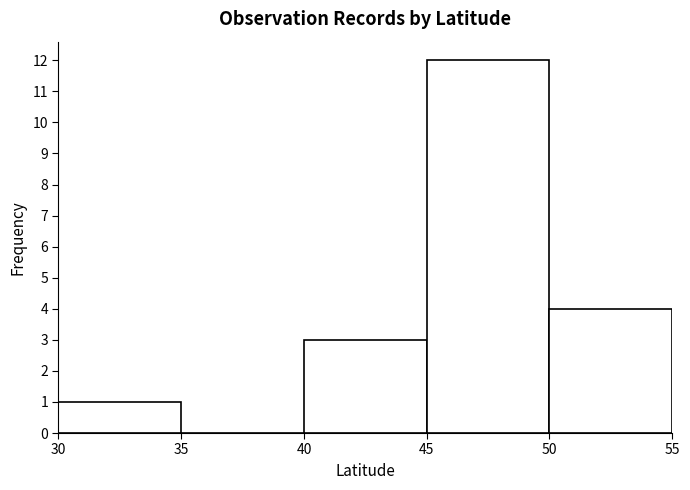

Reading left to right, transcribe this chart: for each bar, give the range it covers on the x-axis and its height. The values are not printed on the chart, so give them approximately, as read against the axis.

30 to 35: 1
35 to 40: 0
40 to 45: 3
45 to 50: 12
50 to 55: 4